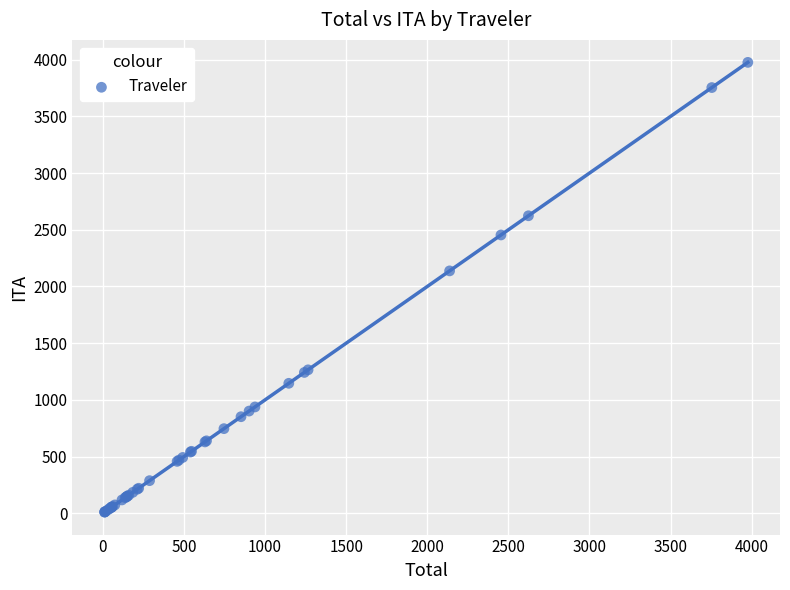

What Y value in the scatter plot is closest to 1993?

2137.6